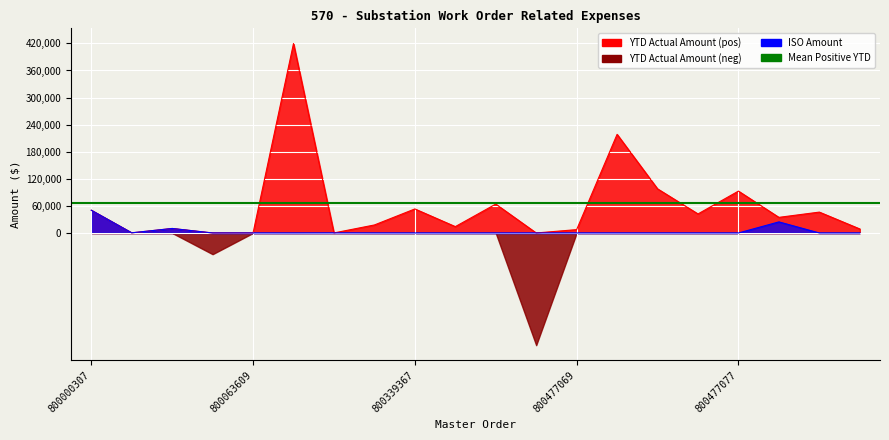

At which category does the data reach its first local valley?

800062473